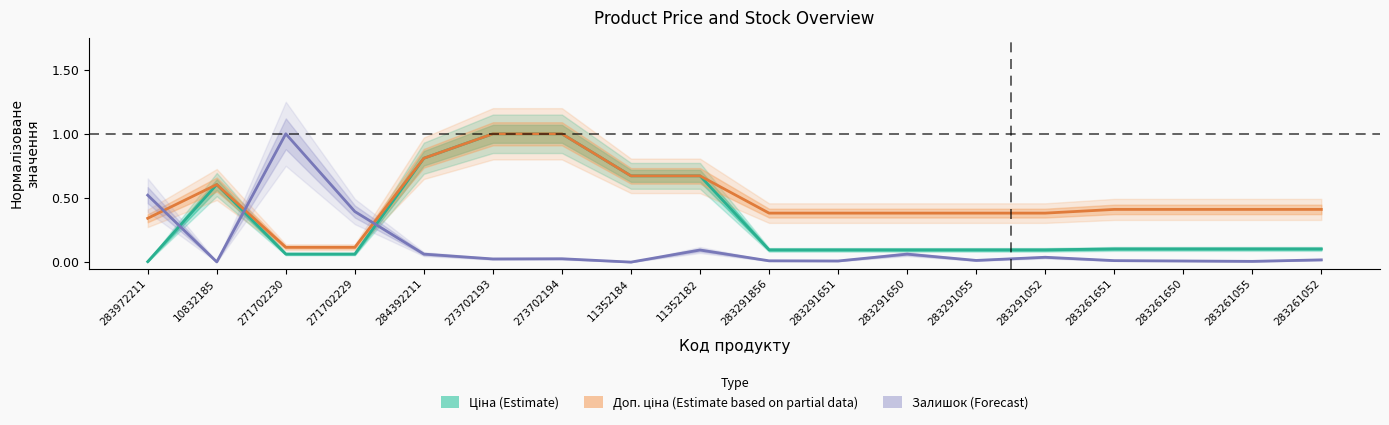

Reading left to right, extract all data points from this chart.

Ціна (Estimate): 283972211=0.0	10832185=0.6	271702230=0.1	271702229=0.1	284392211=0.8	273702193=1.0	273702194=1.0	11352184=0.7	11352182=0.7	283291856=0.1	283291651=0.1	283291650=0.1	283291055=0.1	283291052=0.1	283261651=0.1	283261650=0.1	283261055=0.1	283261052=0.1
Доп. ціна (Estimate based on partial data): 283972211=0.3	10832185=0.6	271702230=0.1	271702229=0.1	284392211=0.8	273702193=1.0	273702194=1.0	11352184=0.7	11352182=0.7	283291856=0.4	283291651=0.4	283291650=0.4	283291055=0.4	283291052=0.4	283261651=0.4	283261650=0.4	283261055=0.4	283261052=0.4
Залишок (Forecast): 283972211=0.5	10832185=0.0	271702230=1.0	271702229=0.4	284392211=0.1	273702193=0.0	273702194=0.0	11352184=0.0	11352182=0.1	283291856=0.0	283291651=0.0	283291650=0.1	283291055=0.0	283291052=0.0	283261651=0.0	283261650=0.0	283261055=0.0	283261052=0.0